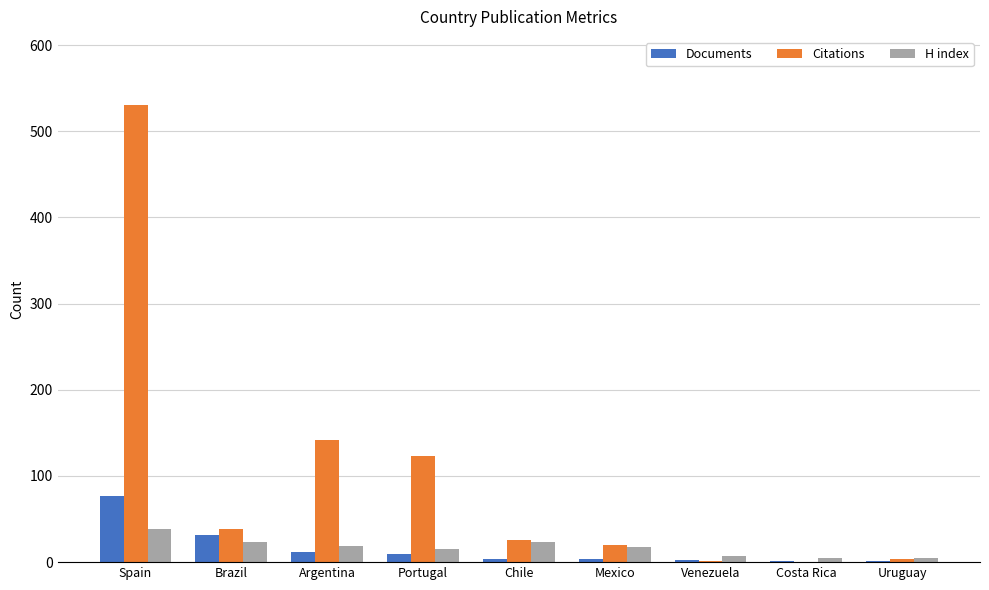

Is the value of H index at Brazil greater than the value of Citations at Brazil?

No